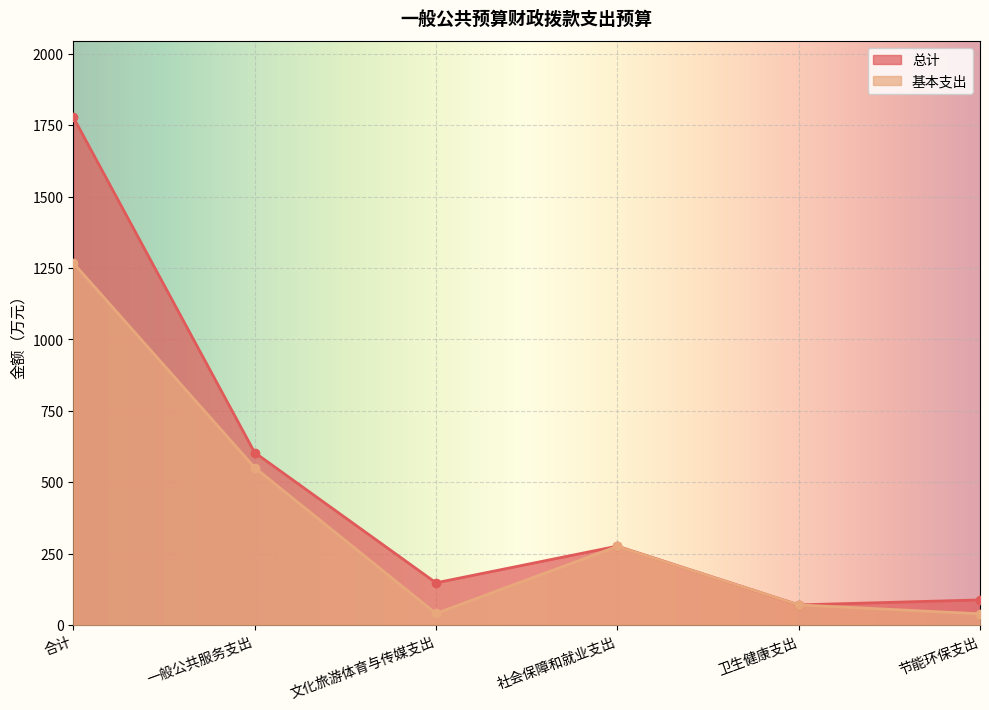

List the series in order of their overall mean, highest first.

总计, 基本支出